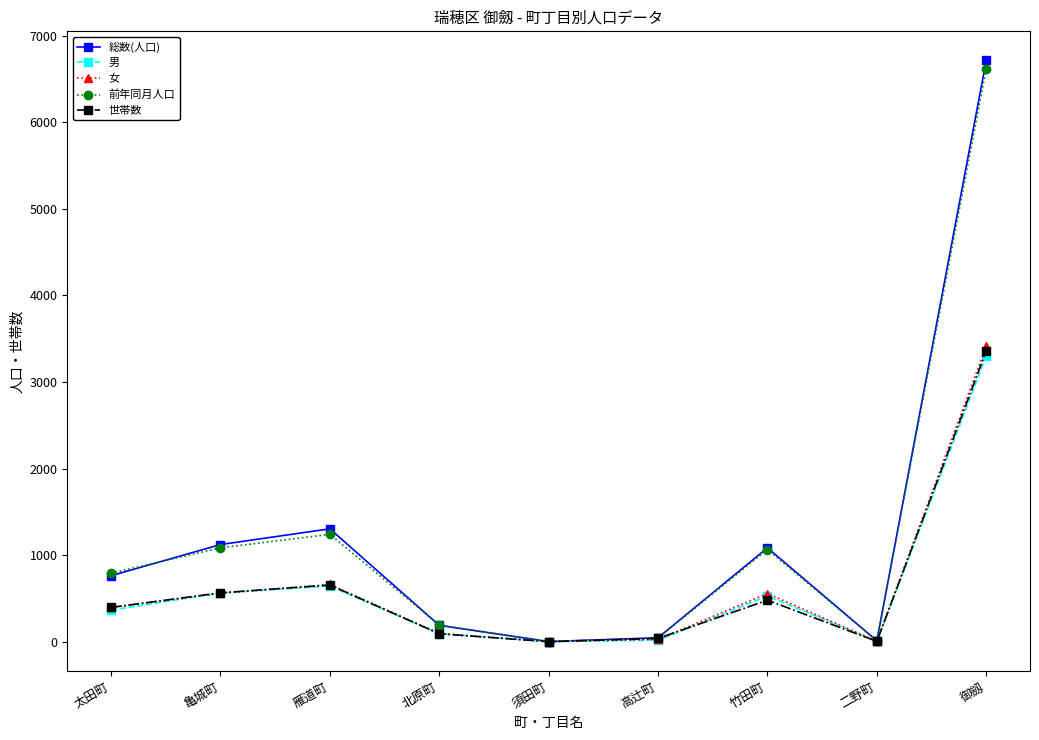

At which label is 女 closest to 1707?

雁道町